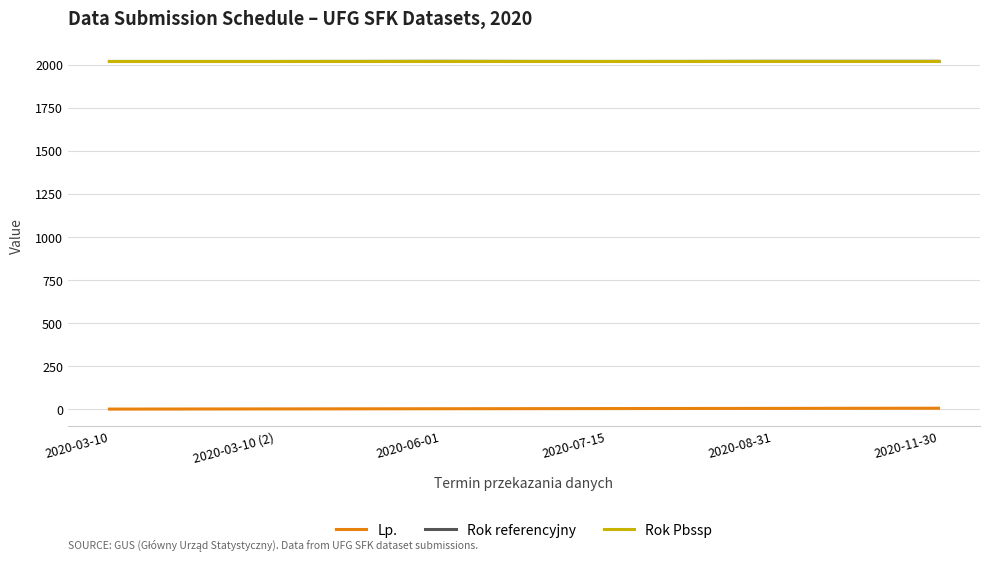

What are all the series names shown in the legend?

Lp., Rok referencyjny, Rok Pbssp